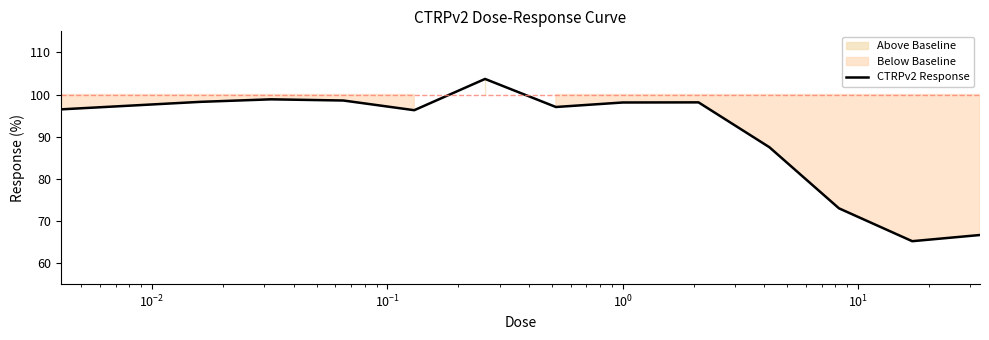

What is the sum of all values?

1177.8